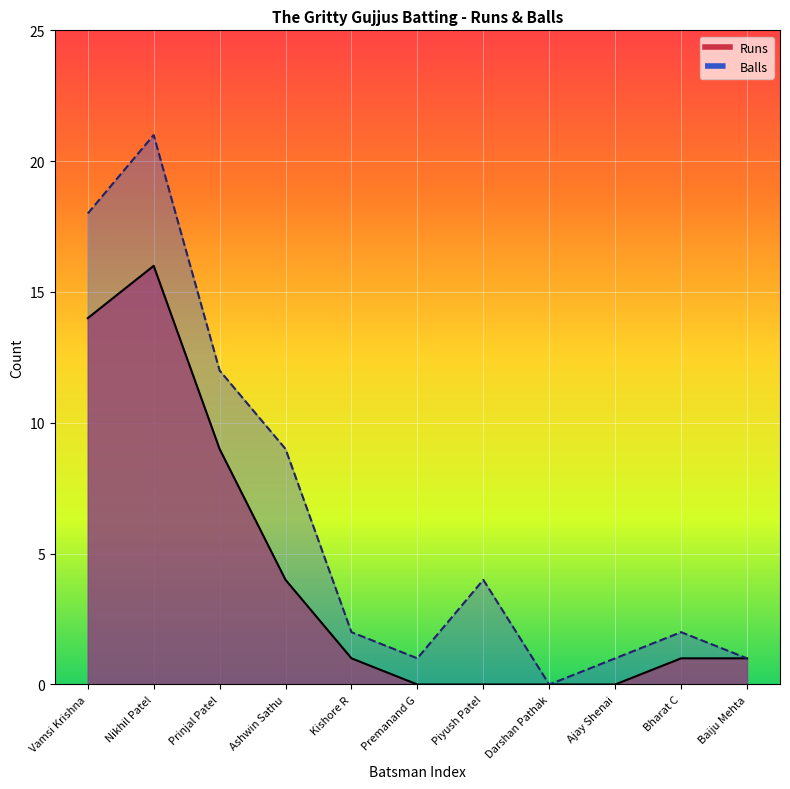

Which has a higher value, Bharat C or Prinjal Patel?

Prinjal Patel